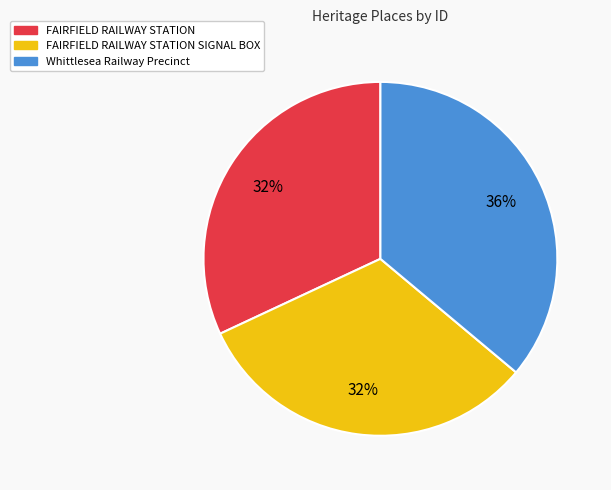

To the nearest percent, what is the difference between the largest and smallest slice percentages?

4%